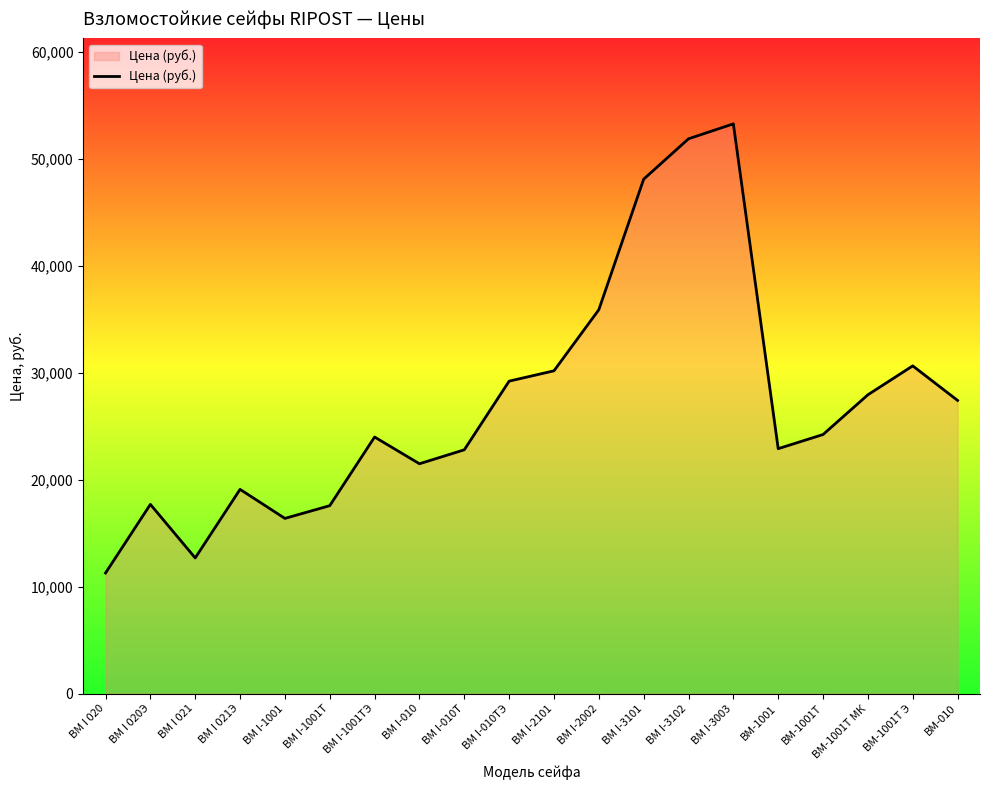

What is the change in value from ВМ I-2101 to ВМ-1001Т Э?

+461.5